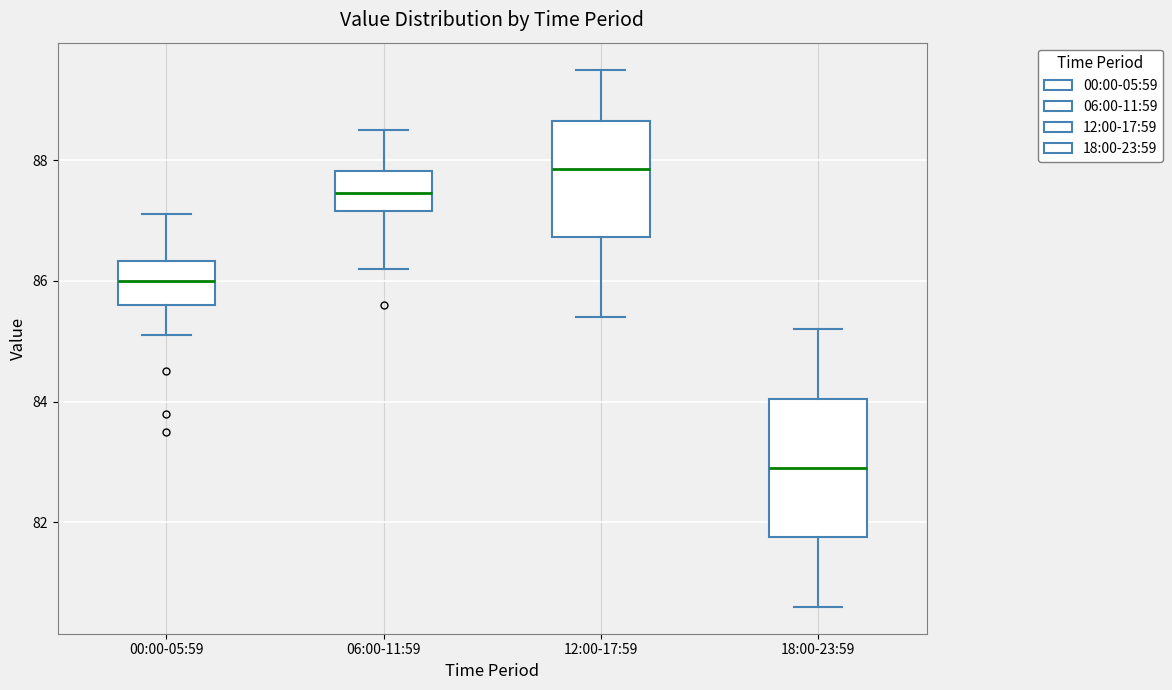

Reading left to right, transcribe this box plot: for each box, give where its median line is, the range the box spans, and where its two whiskers end, as read against the y-axis. The values are not printed on the chart, so give them approximately, as read against the axis.

00:00-05:59: median 86.0, box 85.6 to 86.4, whiskers 85.2 to 87.2
06:00-11:59: median 87.4, box 87.2 to 87.8, whiskers 86.2 to 88.6
12:00-17:59: median 87.8, box 86.8 to 88.6, whiskers 85.4 to 89.6
18:00-23:59: median 83.0, box 81.8 to 84.0, whiskers 80.6 to 85.2